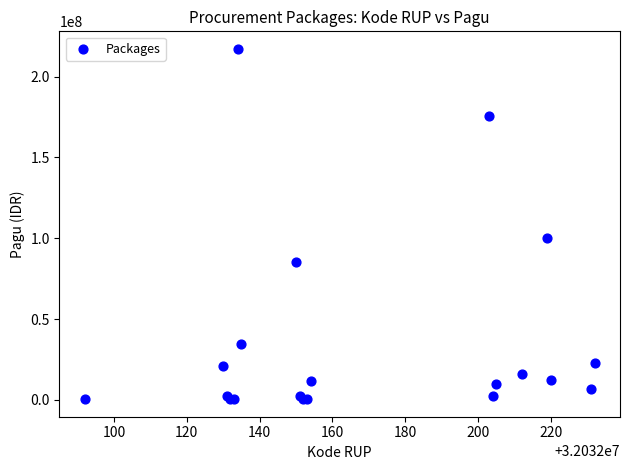

What Y value in the scatter plot is closest to 108800000?

99958000